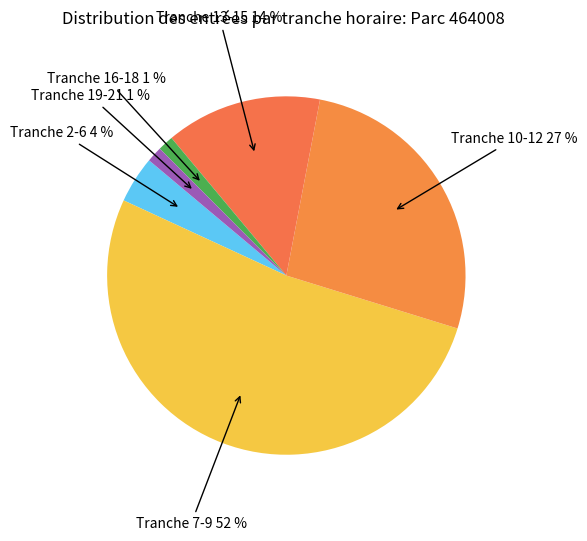

How many segments does this pie chart have?

6